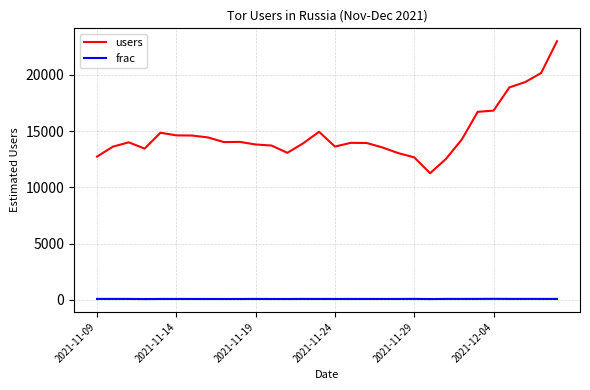

True or false: users and frac intersect in this chart.

False